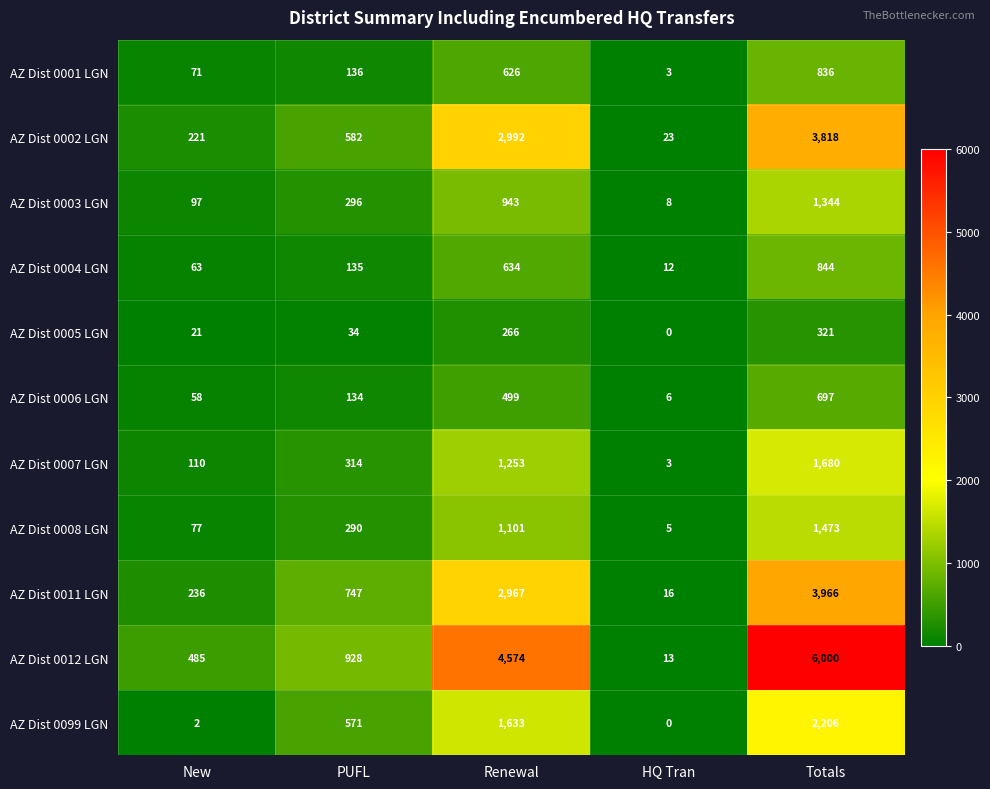

List the series in order of their peak value, highest first.

AZ Dist 0012 LGN, AZ Dist 0011 LGN, AZ Dist 0002 LGN, AZ Dist 0099 LGN, AZ Dist 0007 LGN, AZ Dist 0008 LGN, AZ Dist 0003 LGN, AZ Dist 0004 LGN, AZ Dist 0001 LGN, AZ Dist 0006 LGN, AZ Dist 0005 LGN